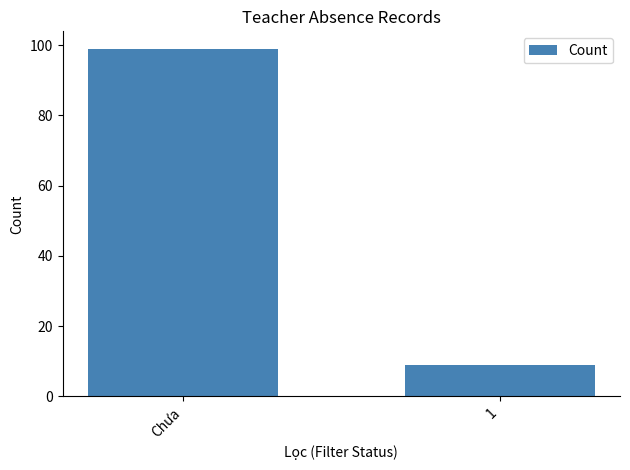

The value at Chưa is 177. True or false?

False